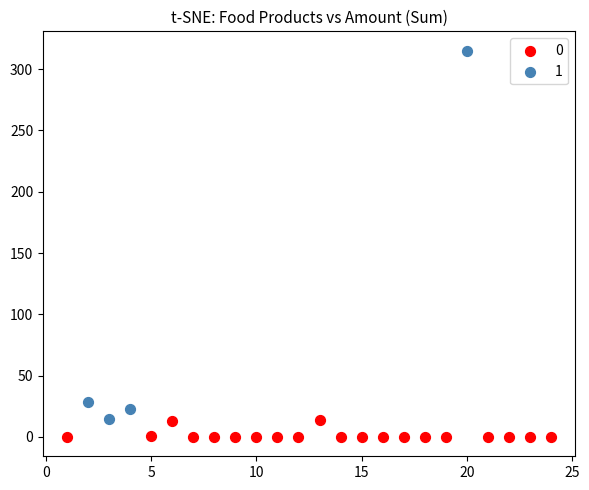

Which series has the widest spread of Y values?

1